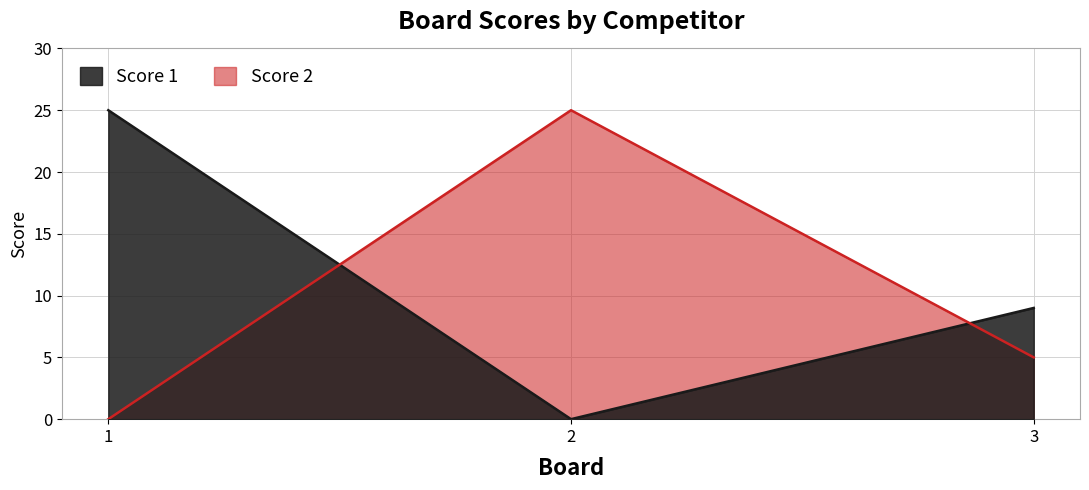

Rank the series by their maximum value, from highest to lowest.

Score 1, Score 2